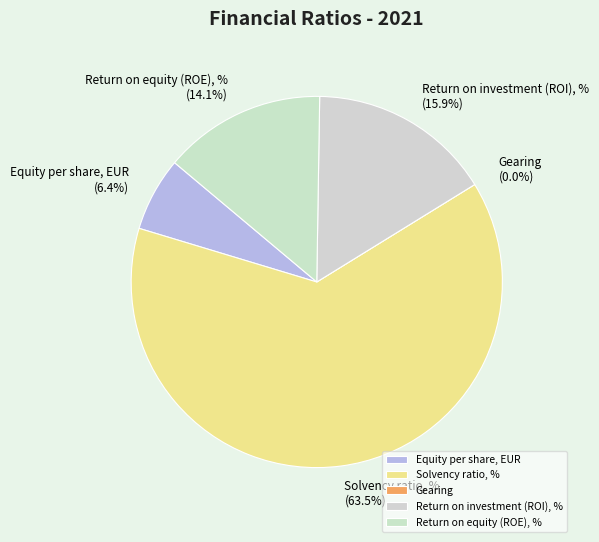

Does Solvency ratio, % account for over 50% of the chart?

Yes